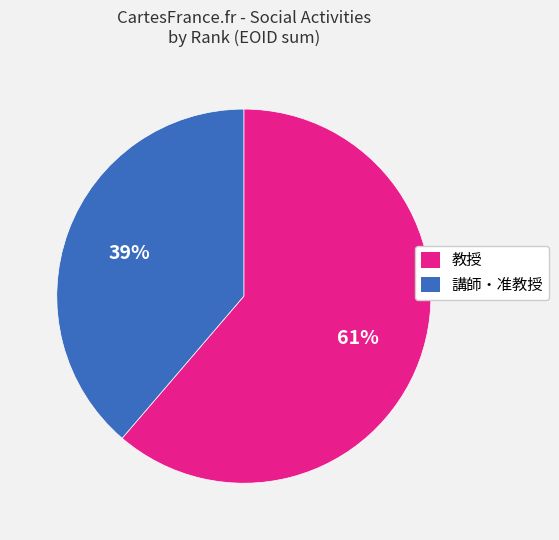

To the nearest percent, what is the average slice percentage?

50%